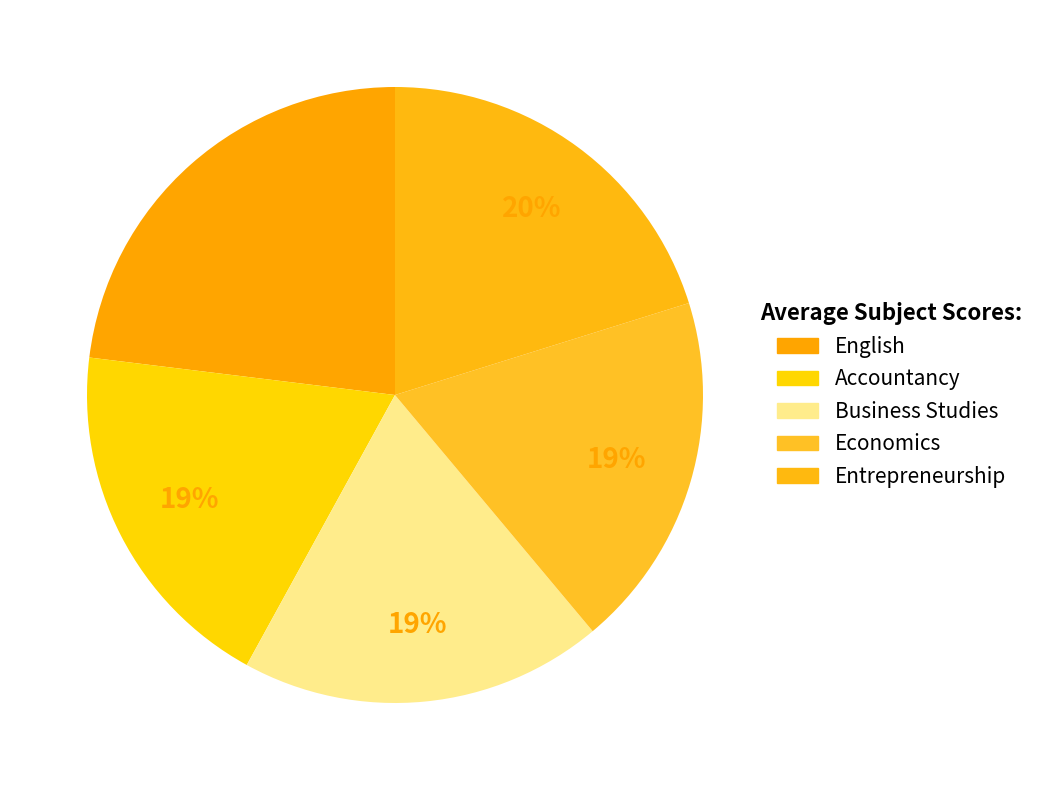

Which category has the biggest portion of the pie?

English